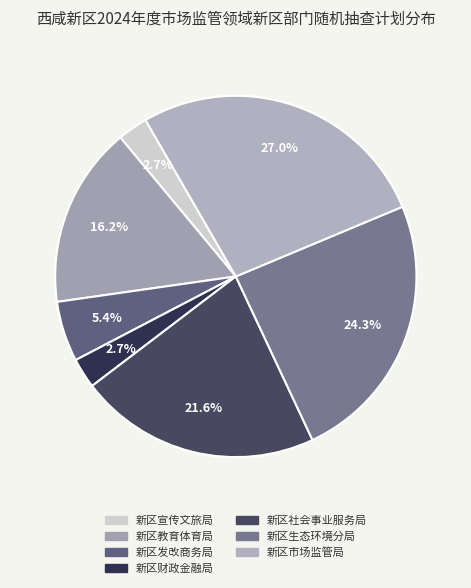

How many slices are in this pie chart?

7